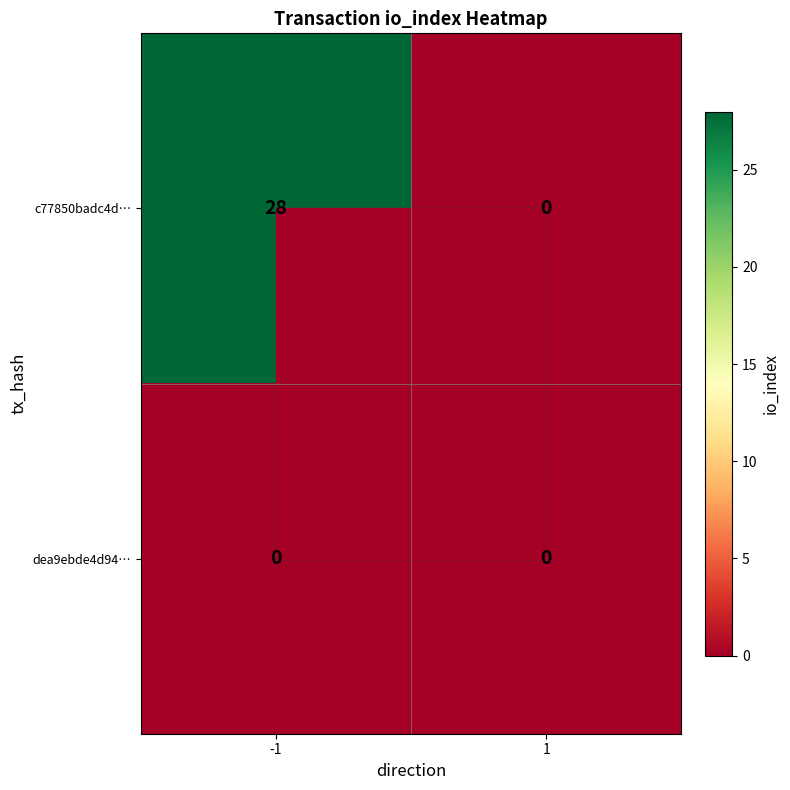

Rank the series by their average value, from lowest to highest.

dea9ebde4d94…, c77850badc4d…